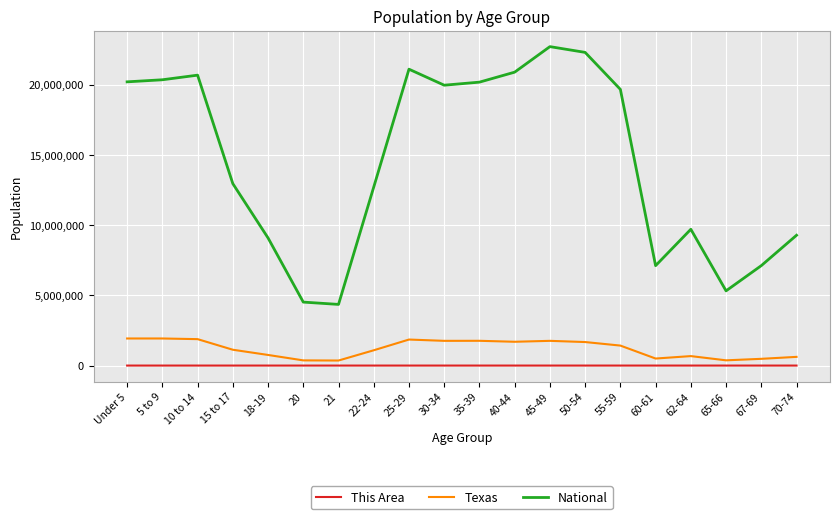

What is the highest value of the Texas series?

1928473